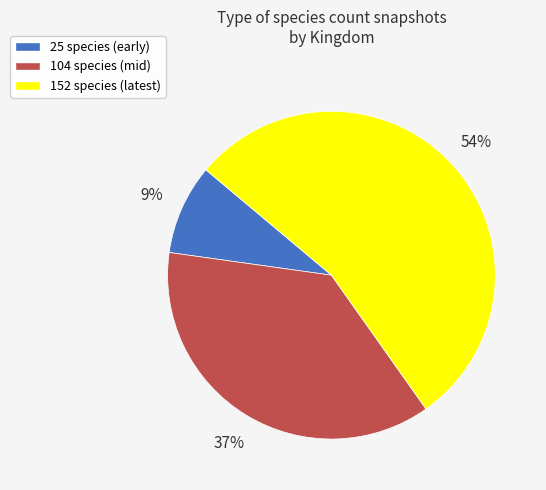

Approximately how many times larger is the value at 104 species (mid) compared to 152 species (latest)?

0.7